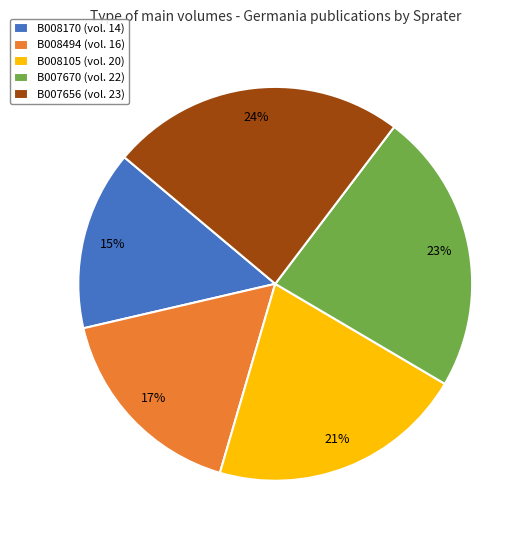

Which slice is the smallest?

B008170